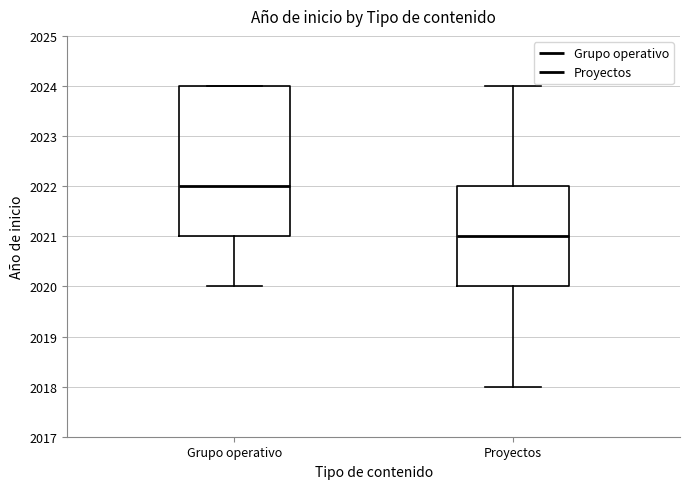

Reading left to right, transcribe this box plot: for each box, give where its median line is, the range the box spans, and where its two whiskers end, as read against the y-axis. The values are not printed on the chart, so give them approximately, as read against the axis.

Grupo operativo: median 2022, box 2021 to 2024, whiskers 2020 to 2024
Proyectos: median 2021, box 2020 to 2022, whiskers 2018 to 2024